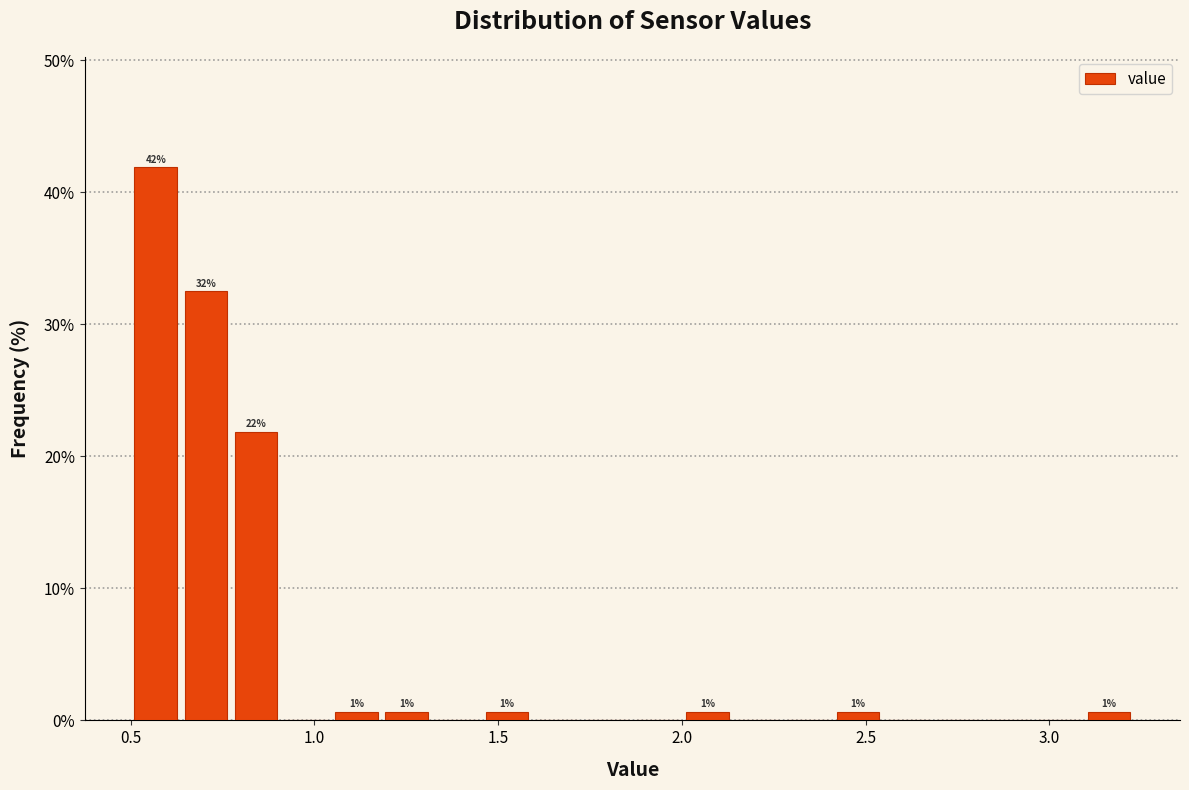

Around what value on the x-axis is the tallest bar? Give the approximate position of its centre, as read against the axis.

0.55